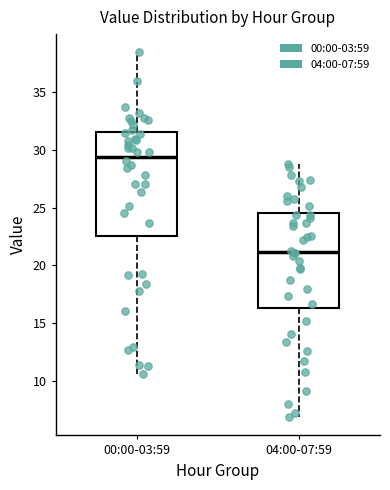

Which box is the tallest, from its lower edge to its upper edge?

00:00-03:59